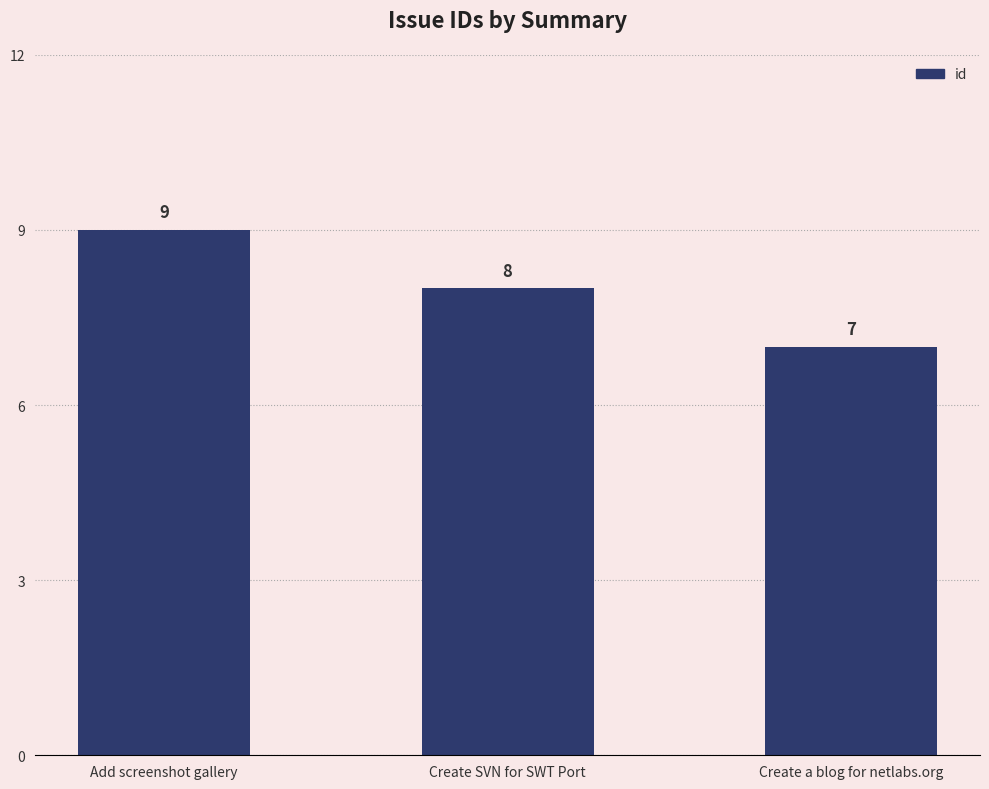

The value at Create a blog for netlabs.org is 4. True or false?

False